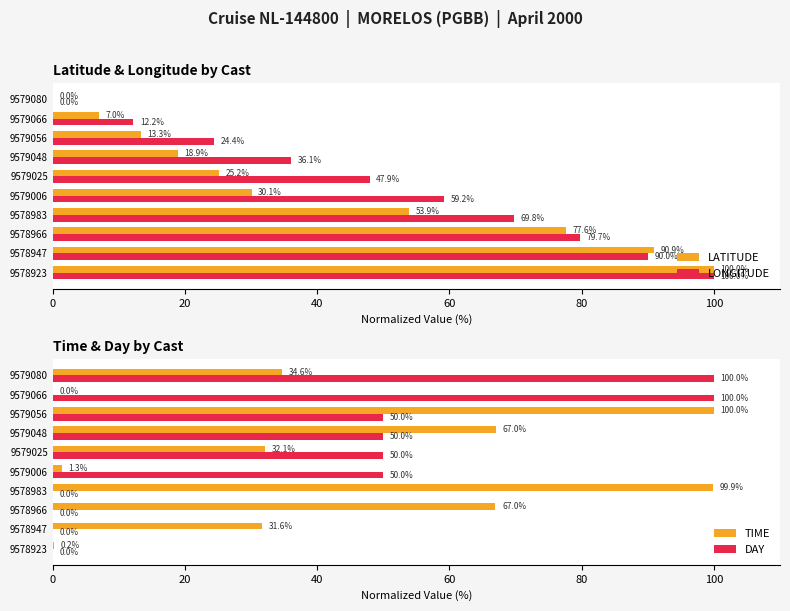

What is the highest value of the LATITUDE series?

100.0